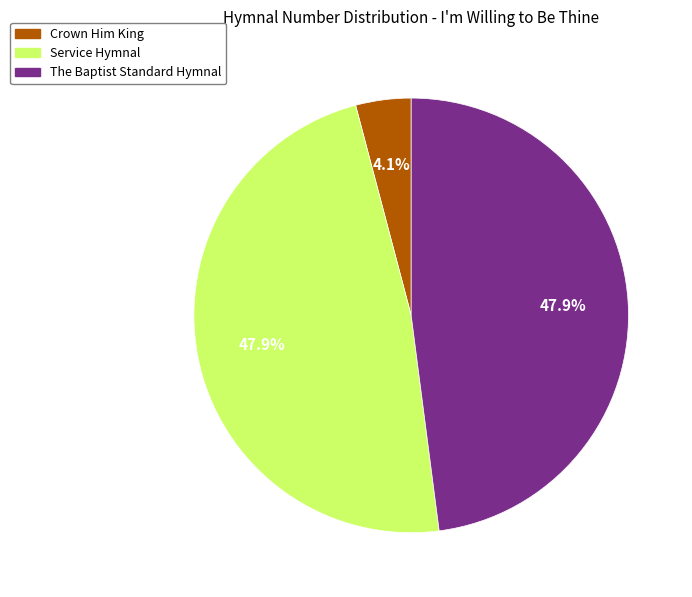

Combined, do Crown Him King and The Baptist Standard Hymnal account for over 50%?

Yes